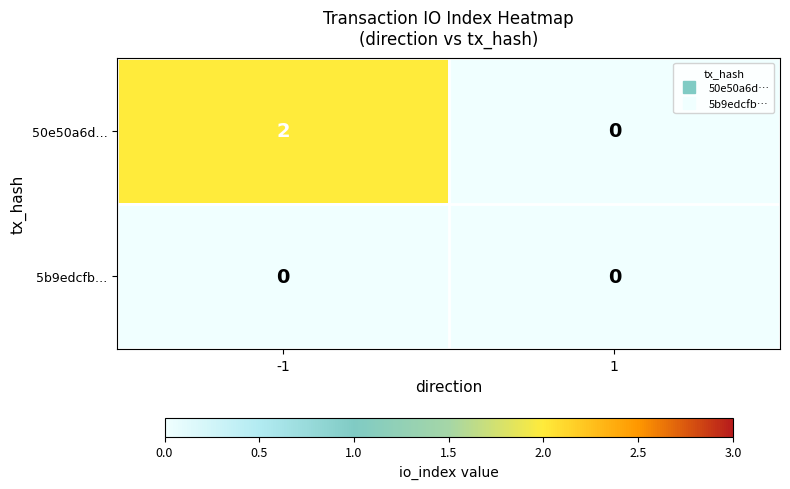

How many series are shown in this chart?

2